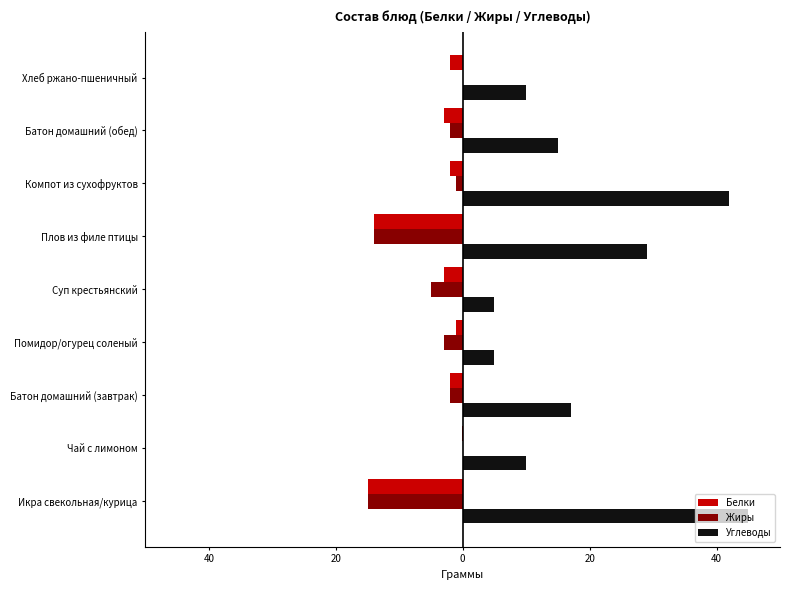

What are all the series names shown in the legend?

Белки, Жиры, Углеводы